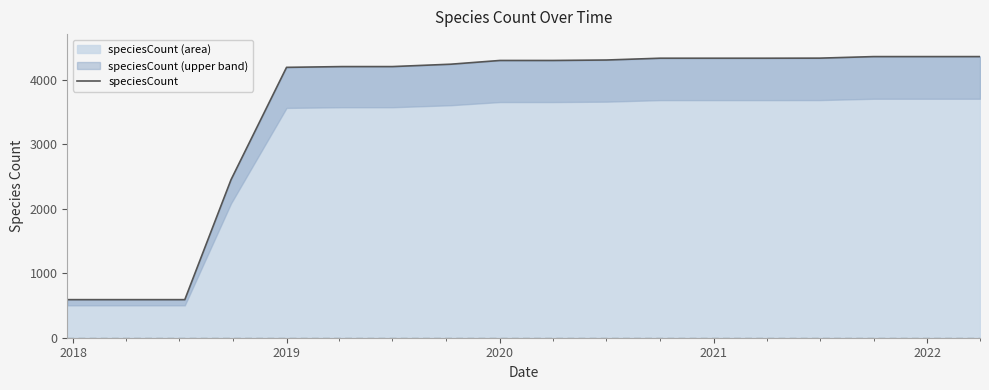

What is the lowest value of the speciesCount (area) series?

591